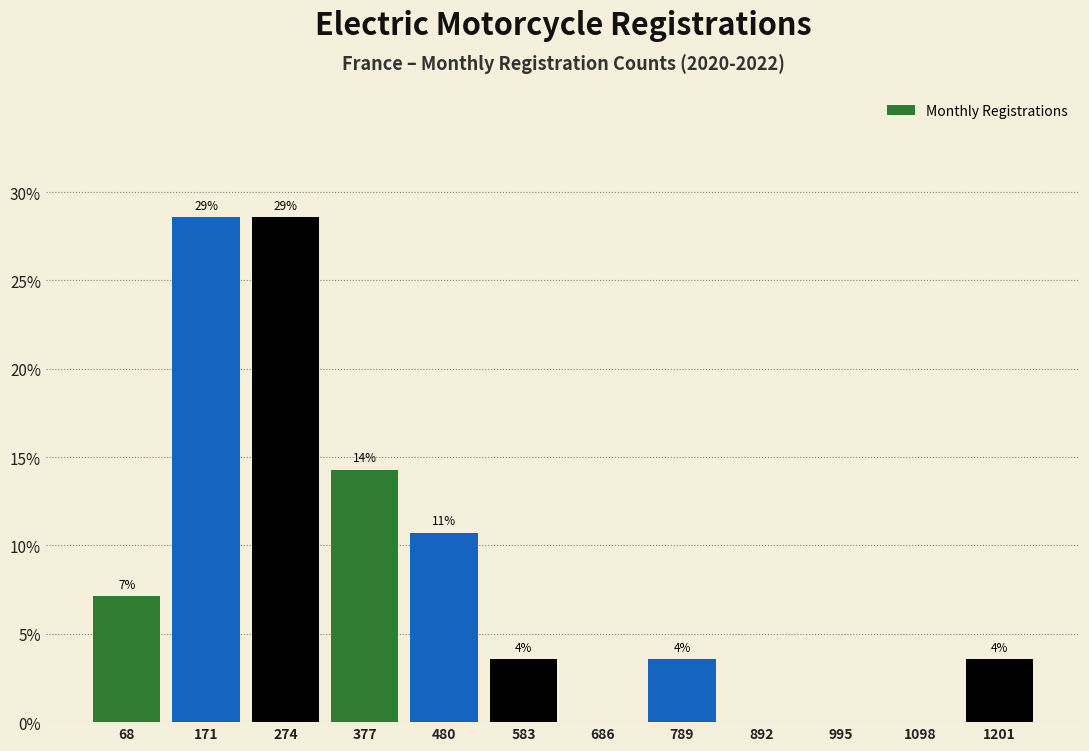

Are the bars horizontal?

No